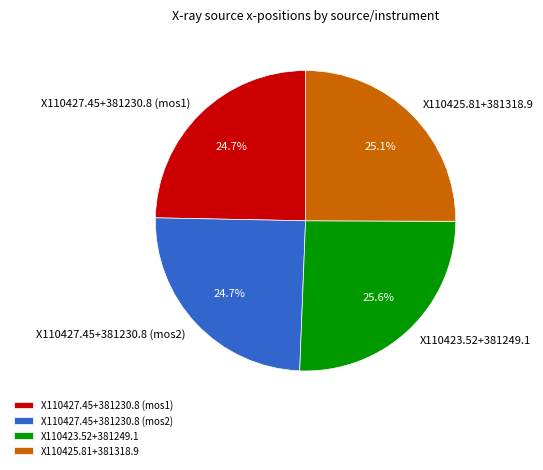

To the nearest percent, what is the combined percentage of X110427.45+381230.8 (mos2) and X110427.45+381230.8 (mos1)?

49%